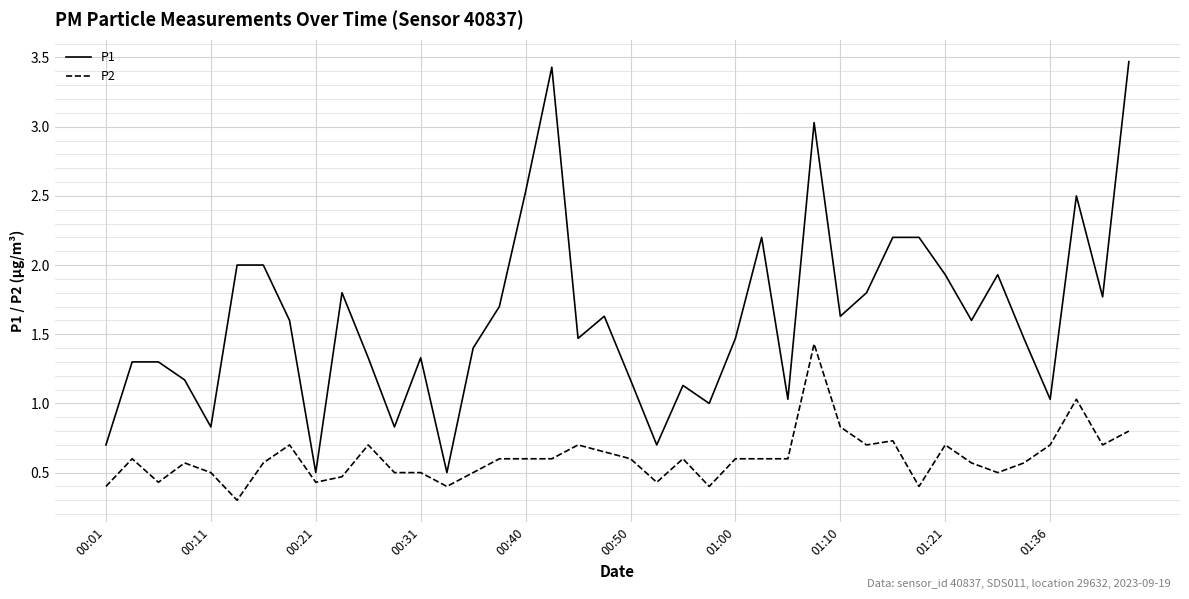

Rank the series by their average value, from lowest to highest.

P2, P1